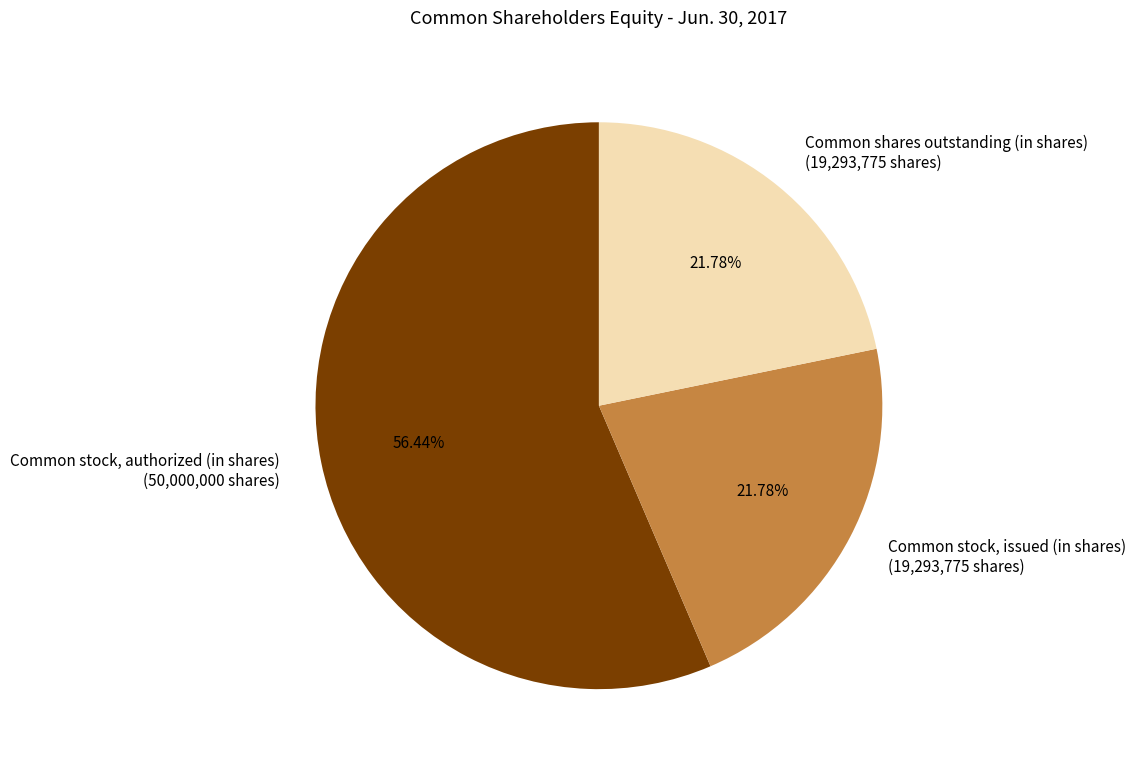

To the nearest percent, what is the average slice percentage?

33%